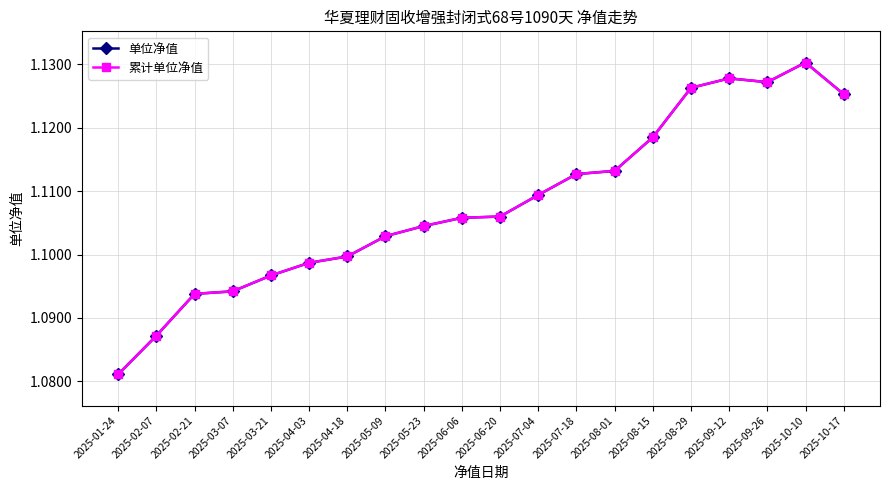

At which category is the sum across all series the highest?

2025-10-10